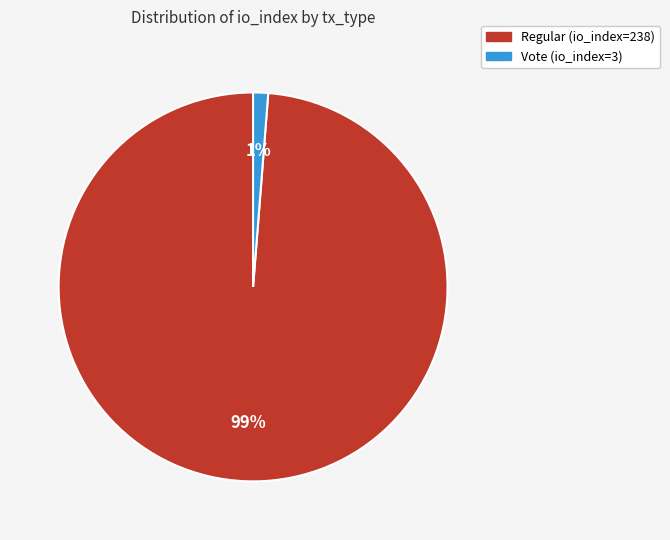

Does any single category account for the majority?

Yes